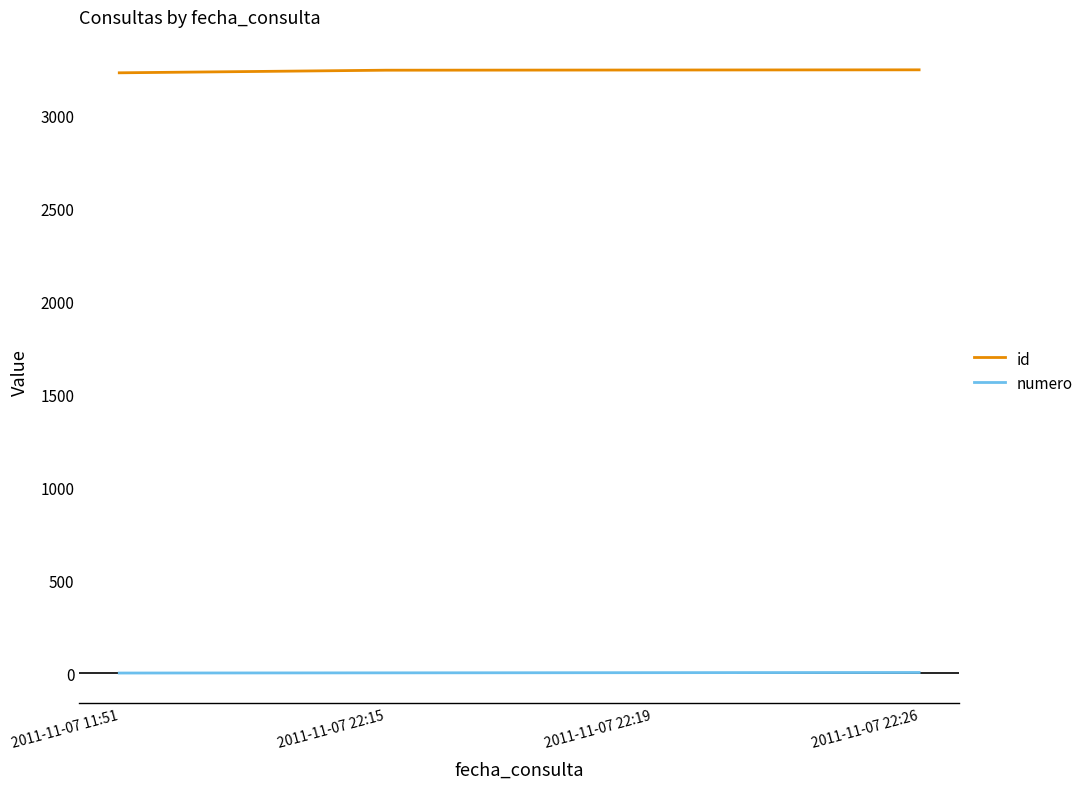

What is the maximum value shown in the chart?

3243